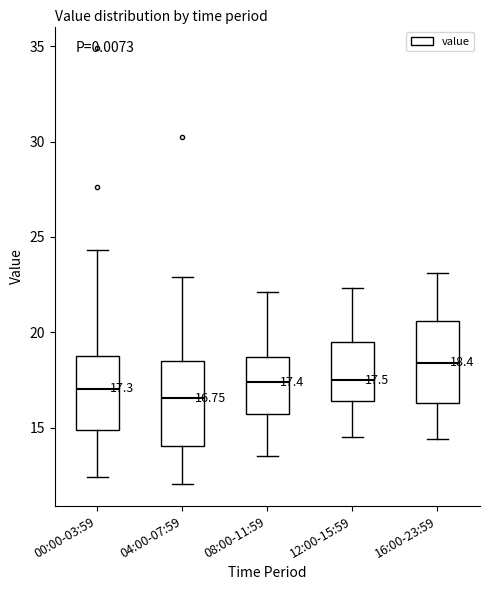

Which box has the lowest median line?

04:00-07:59